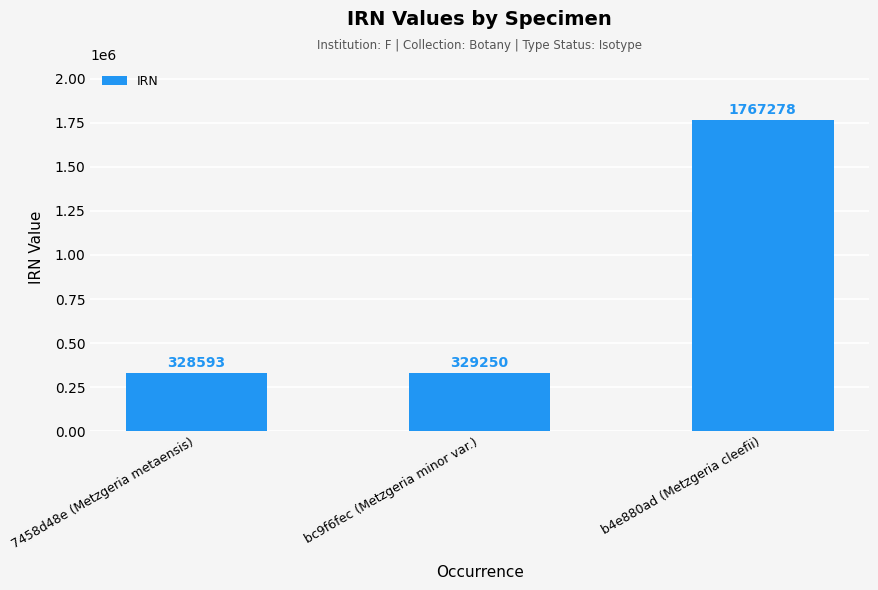

What position from the left is bc9f6fec (Metzgeria minor var.)?

2